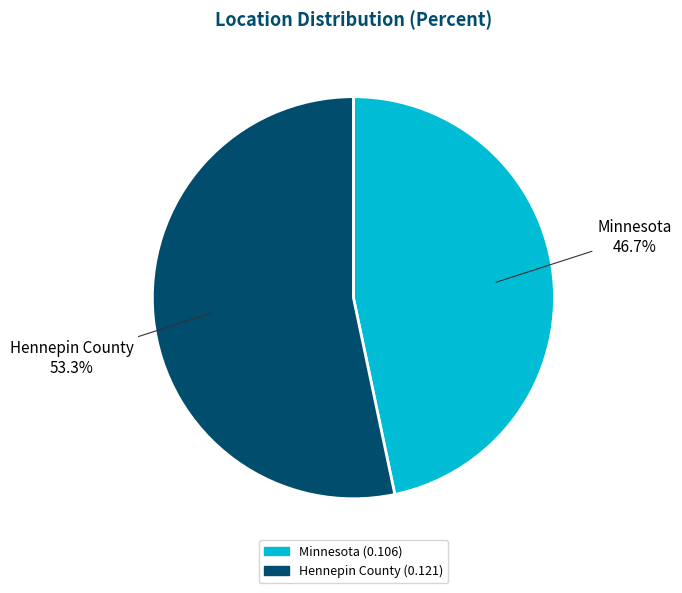

Does Minnesota represent more than half of the total?

No